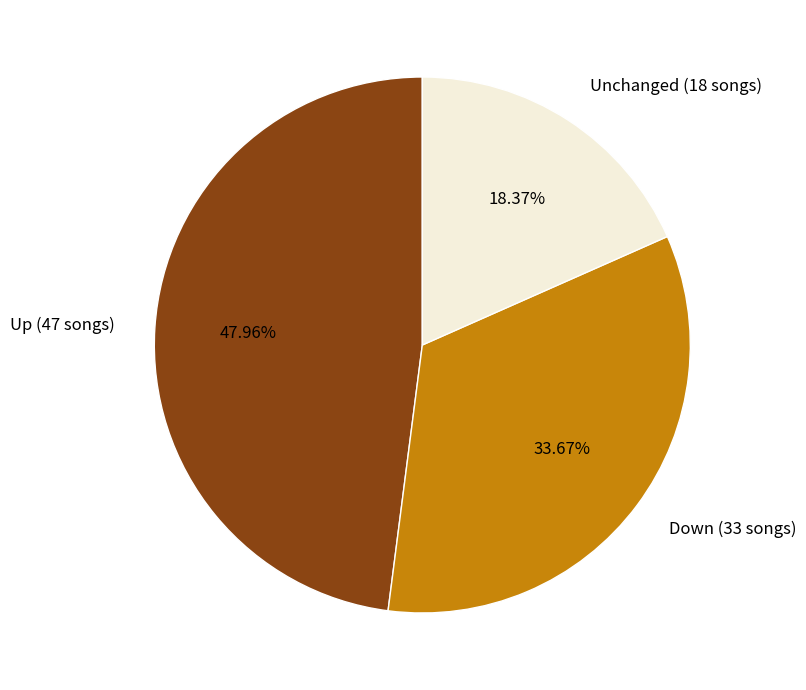

Is the sum of Down (33 songs) and Unchanged (18 songs) greater than half?

Yes